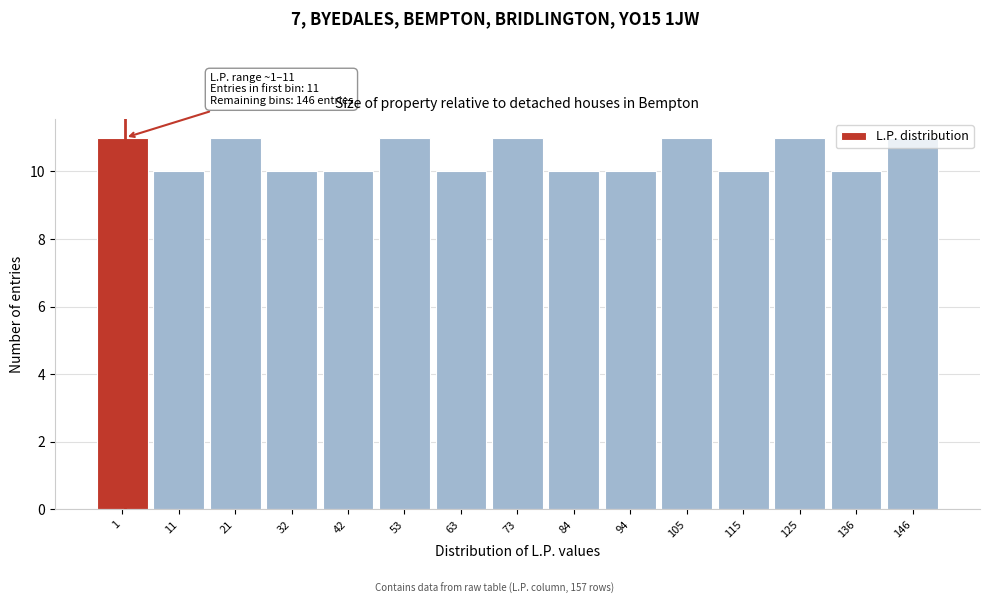

What is the sum of all values?

157